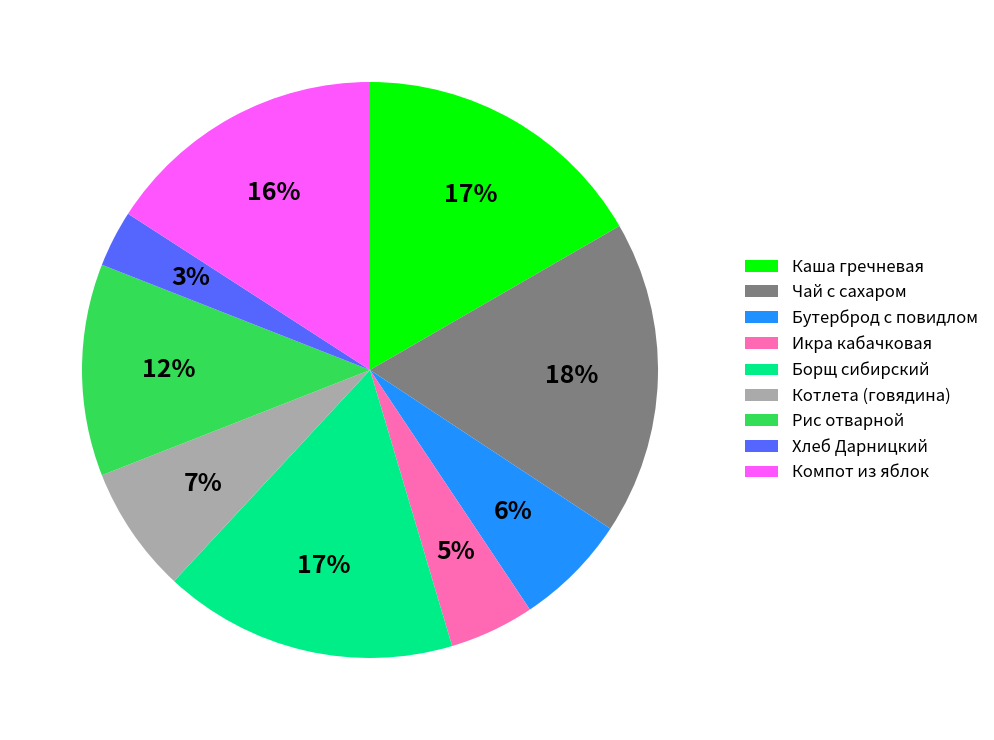

The Икра кабачковая slice represents 12% of the pie. True or false?

False